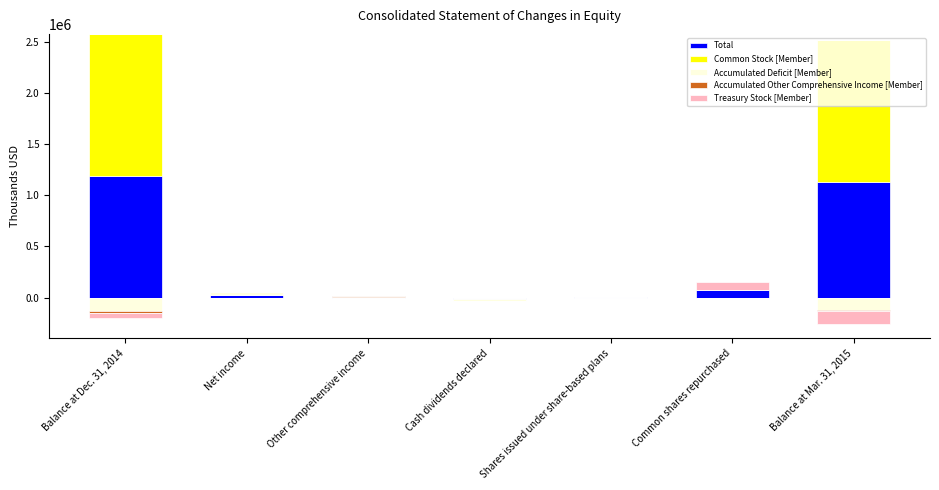

The Treasury Stock [Member] series shows 6022 at Shares issued under share-based plans. True or false?

False